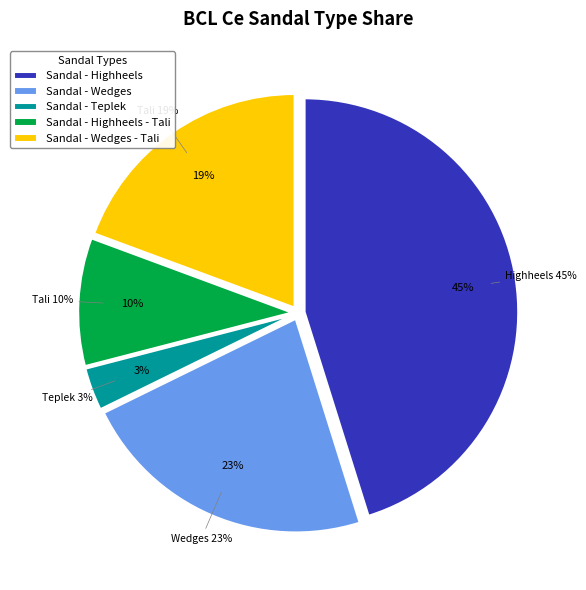

Is it true that Sandal - Highheels - Tali is 5% of the pie?

False